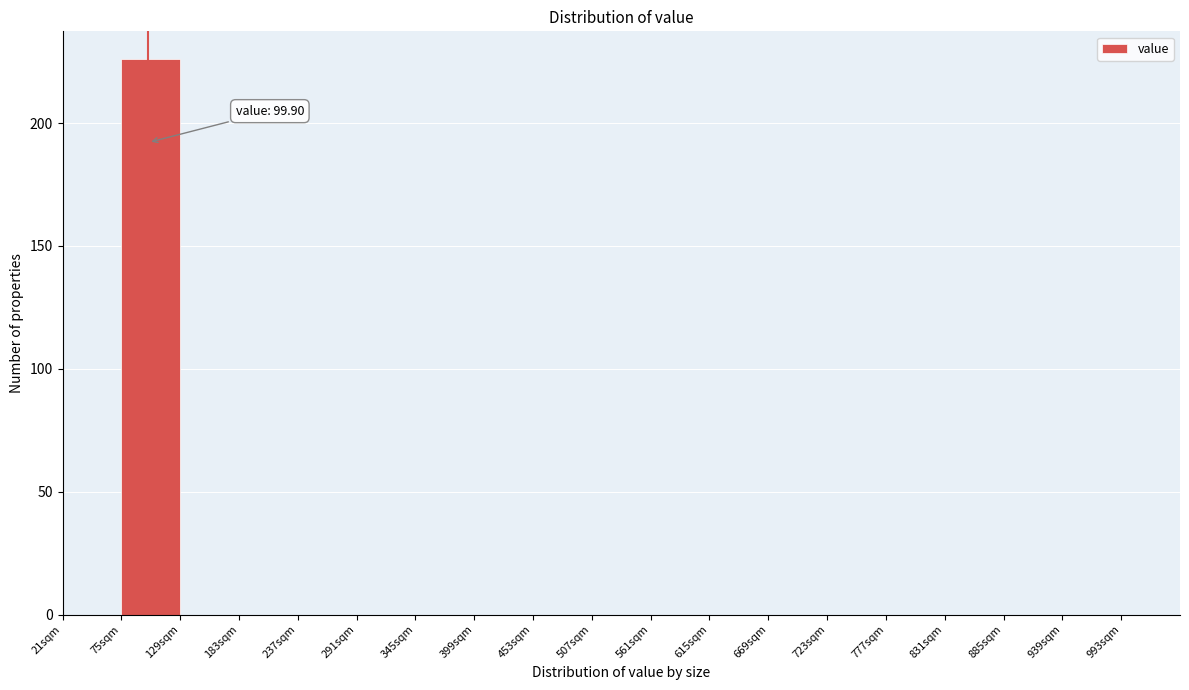

Over which range of the x-axis is the bar tallest?

75 to 129